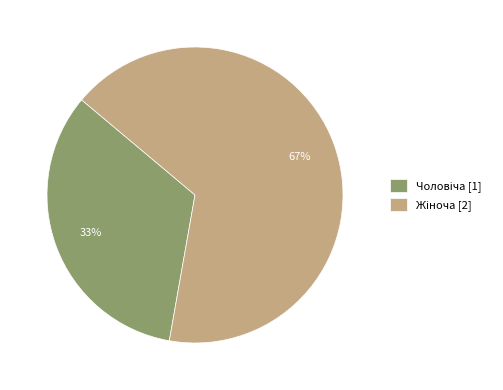

Is there a majority slice in this chart?

Yes